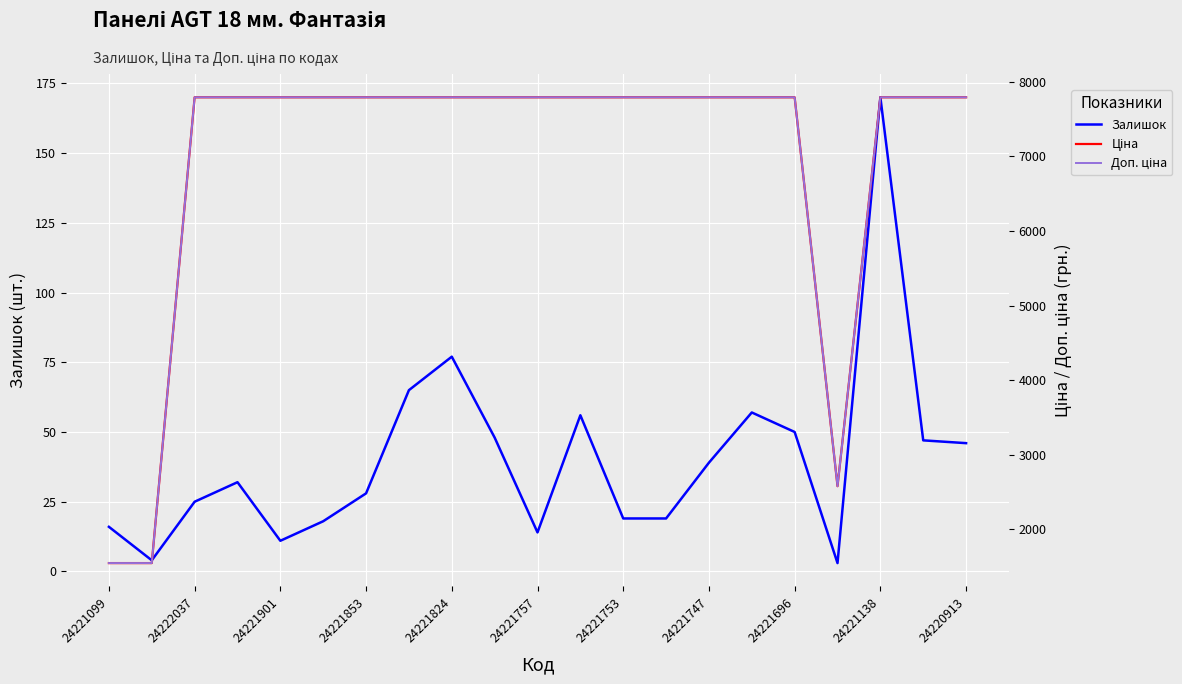

Which series changed the most between 24221757 and 17?

Ціна